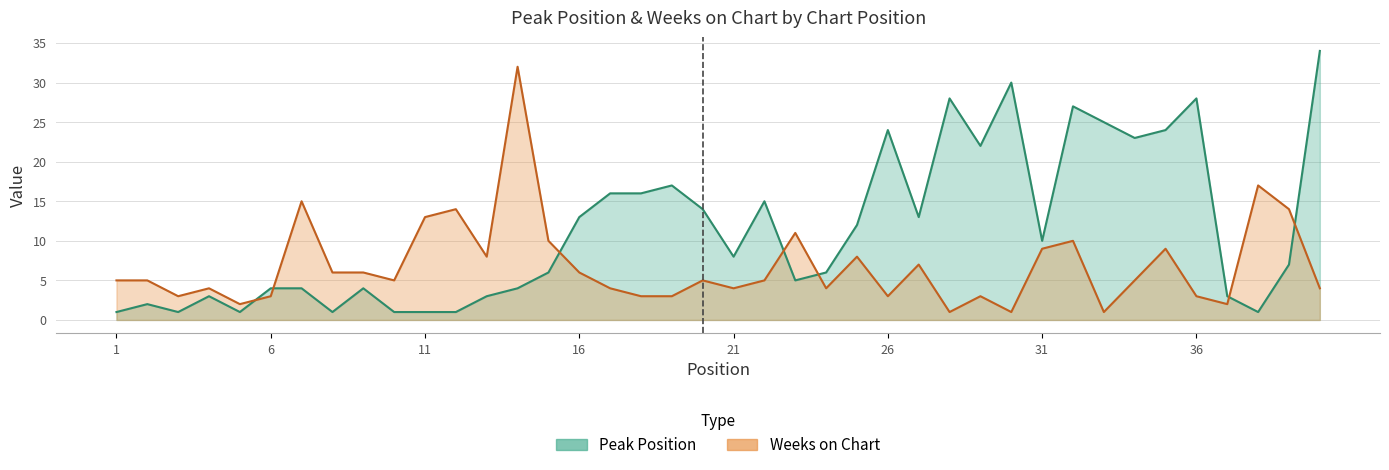

How many data points in Weeks on Chart are above 5?

17